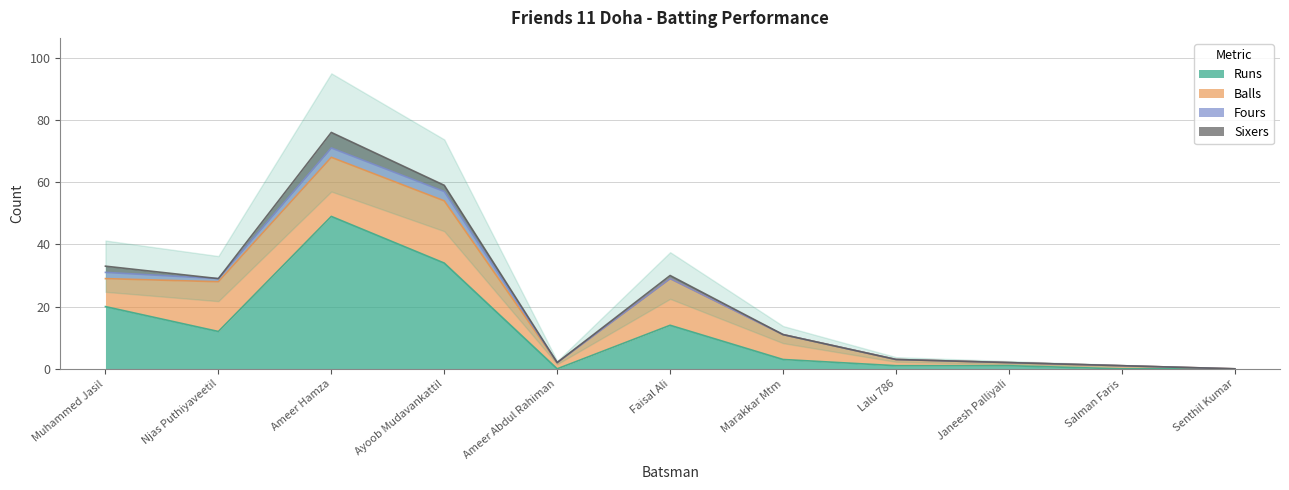

At how many categories does at least one series exceed 10?

5